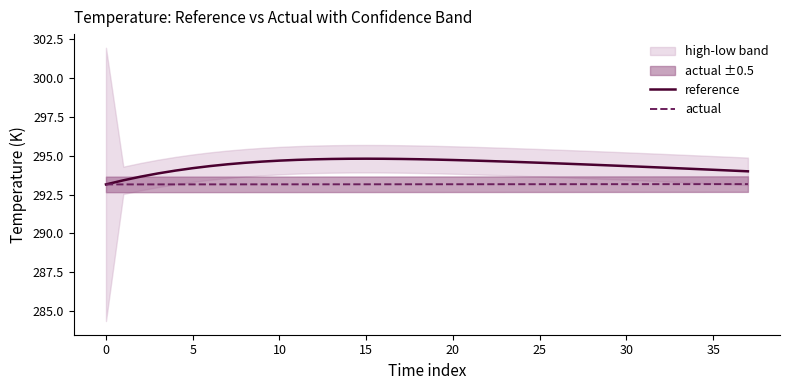

What is the maximum value for reference?

294.8